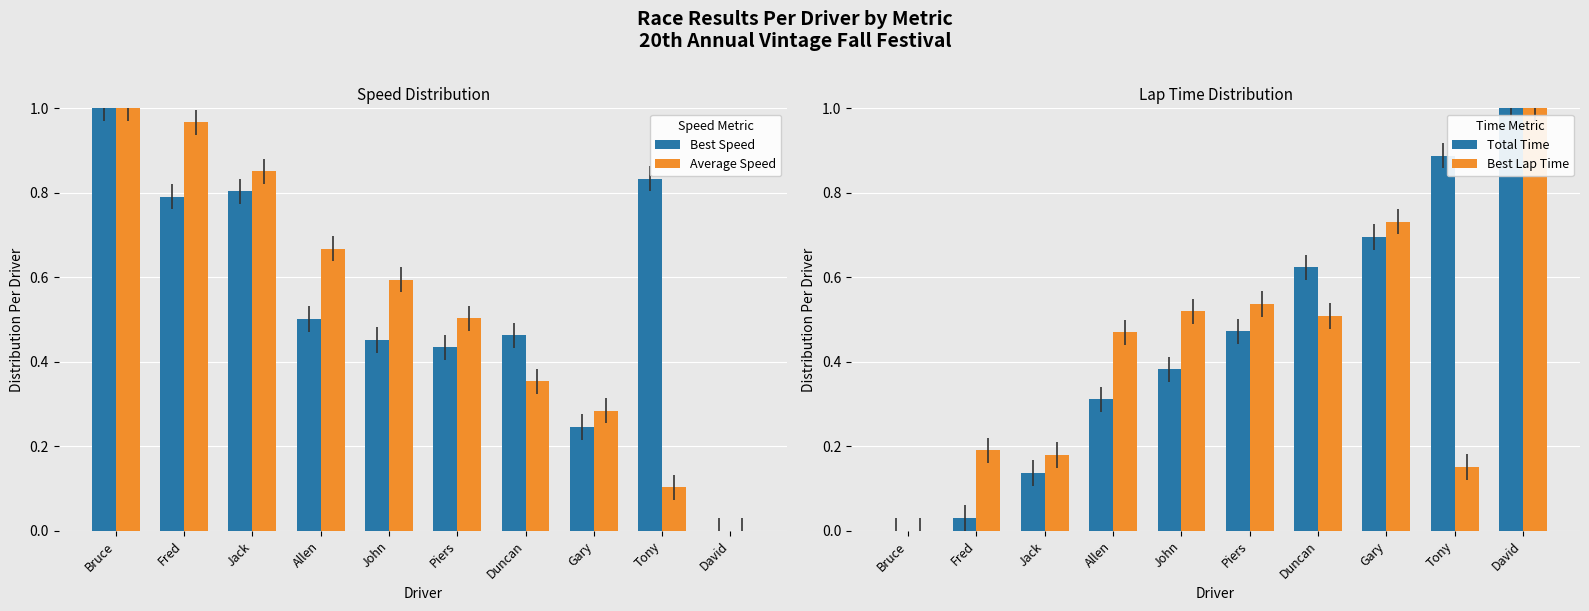

At how many categories does at least one series exceed 0?

10